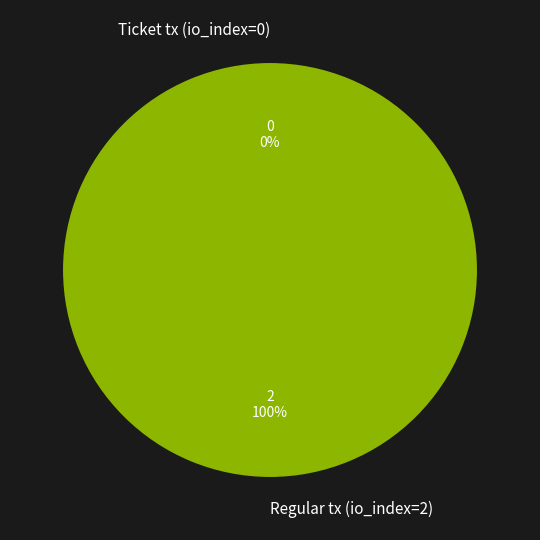

To the nearest percent, what is the average slice percentage?

50%